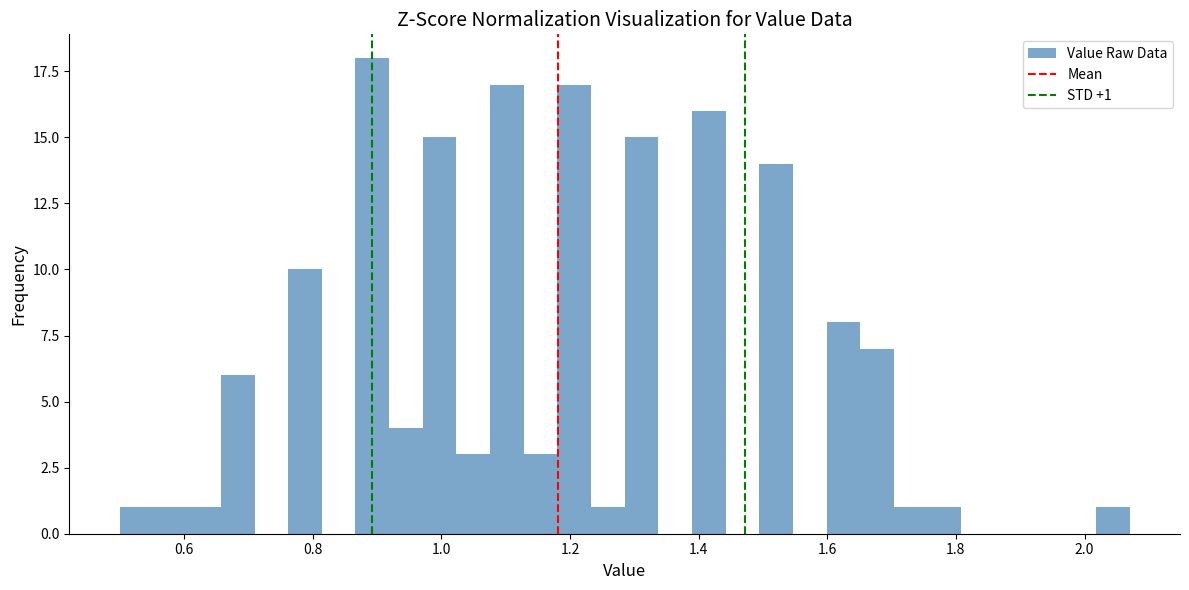

Read against the x-axis, roughly where is the centre of the tallest bar?

0.90